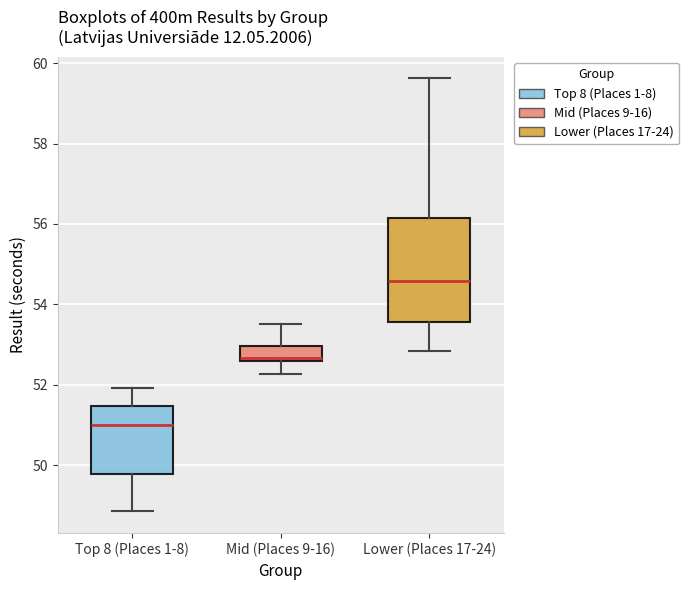

Which box's median line is the lowest?

Top 8 (Places 1-8)